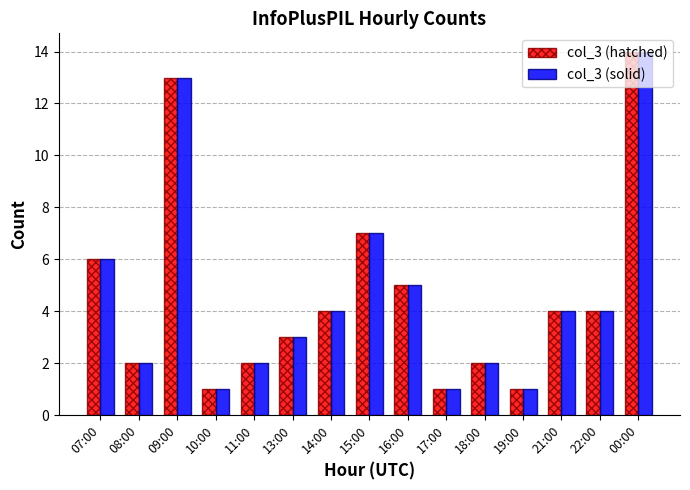

Reading left to right, extract all data points from this chart.

col_3 (hatched): 07:00=6	08:00=2	09:00=13	10:00=1	11:00=2	13:00=3	14:00=4	15:00=7	16:00=5	17:00=1	18:00=2	19:00=1	21:00=4	22:00=4	00:00=14
col_3 (solid): 07:00=6	08:00=2	09:00=13	10:00=1	11:00=2	13:00=3	14:00=4	15:00=7	16:00=5	17:00=1	18:00=2	19:00=1	21:00=4	22:00=4	00:00=14